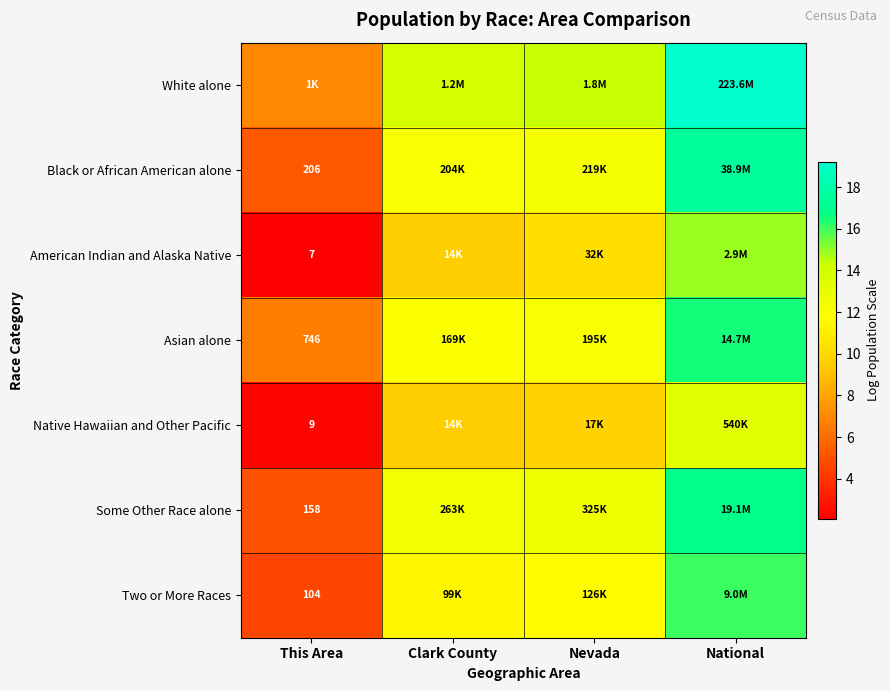

Which category has the highest value across all series?

National